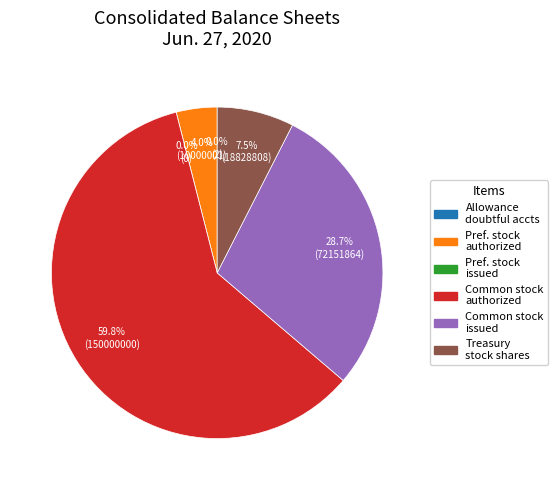

To the nearest percent, what is the difference between the largest and smallest slice percentages?

60%